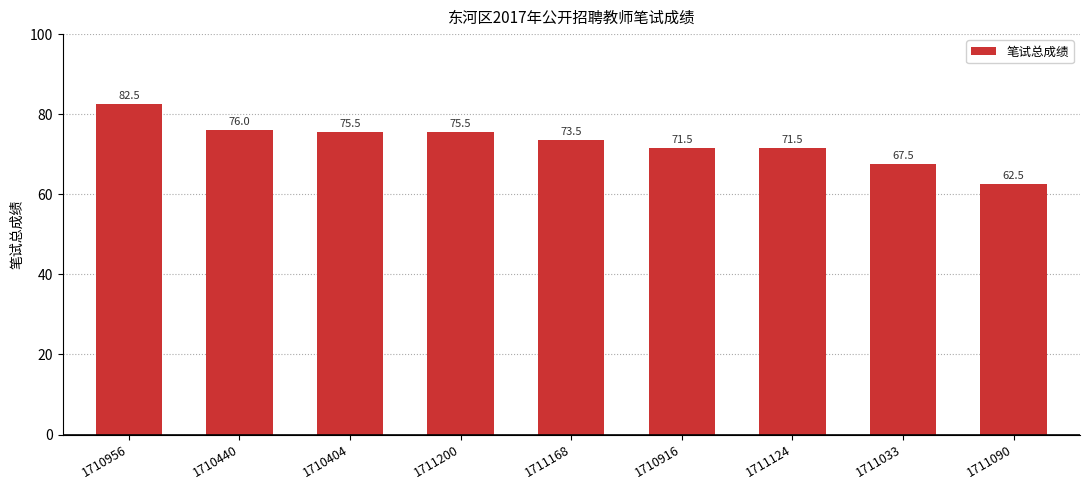

What is the label of the 3rd bar from the left?

1710404